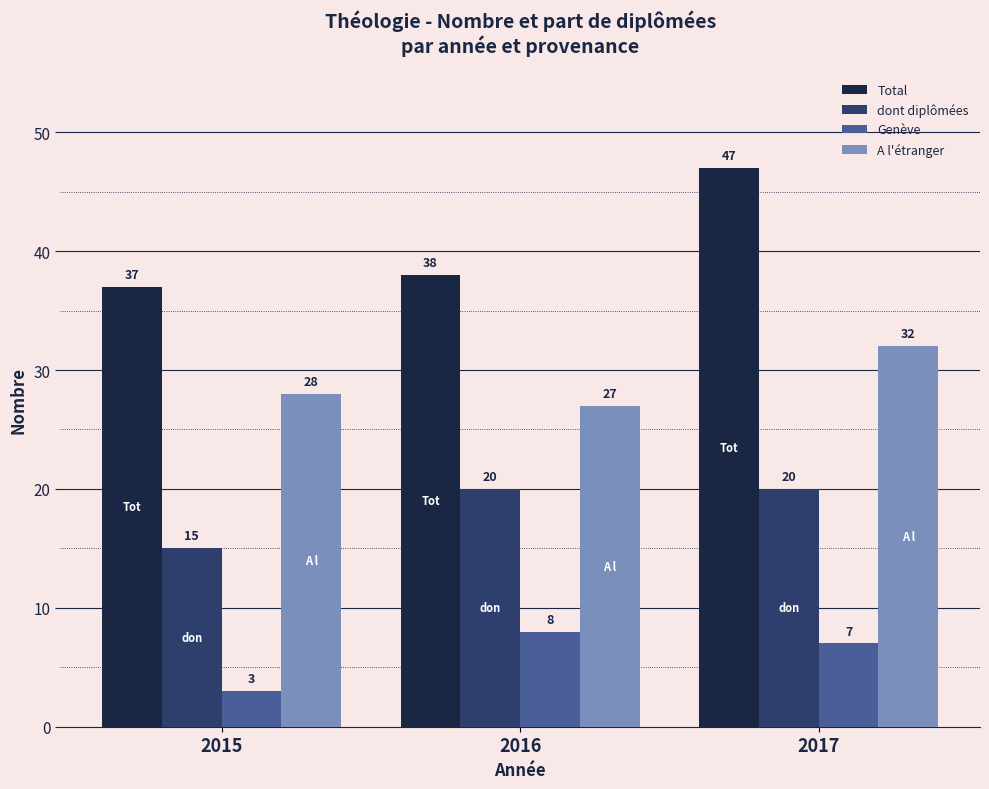

What is the average value of the Total series?

41